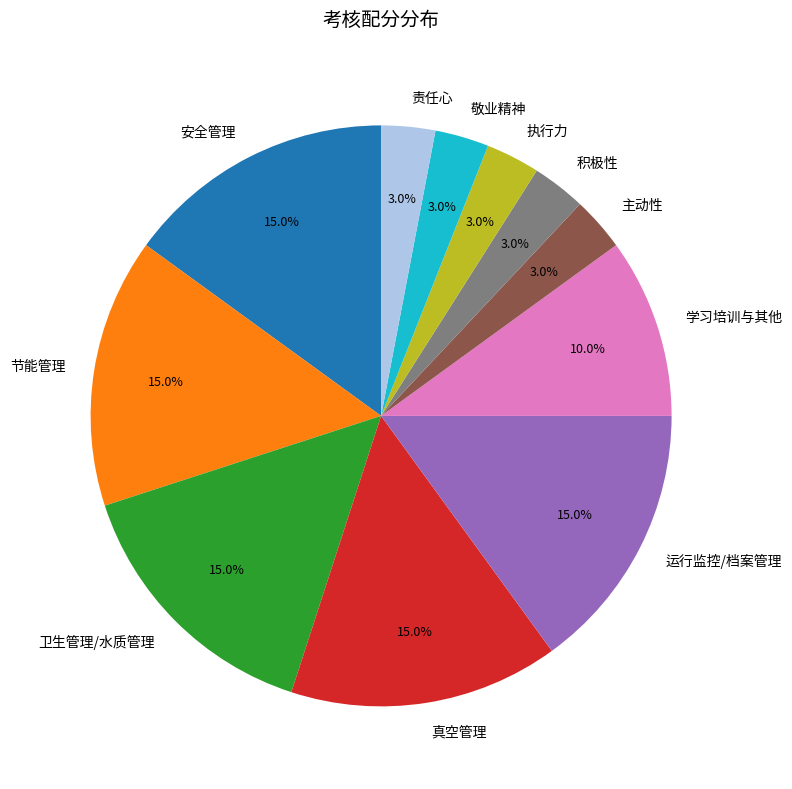

What is the ratio of the value at 卫生管理/水质管理 to the value at 执行力?

5.0